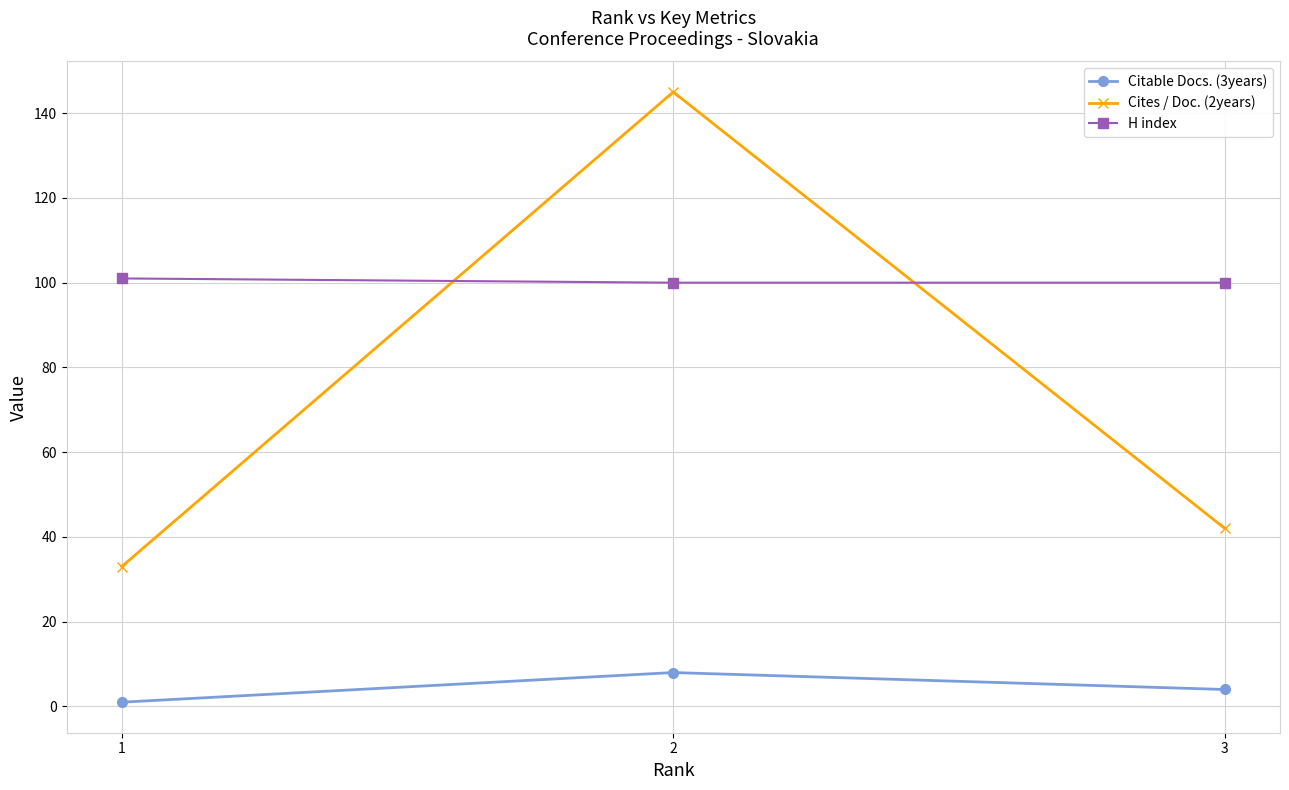

The value of H index at 3 is 136. True or false?

False